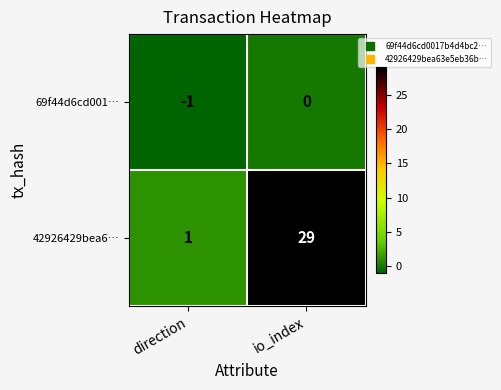

Which label corresponds to the largest value in the chart?

io_index